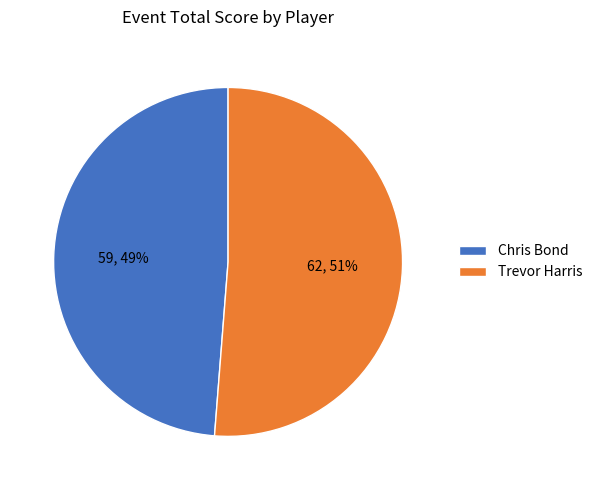

True or false: Trevor Harris accounts for 64% of the total.

False